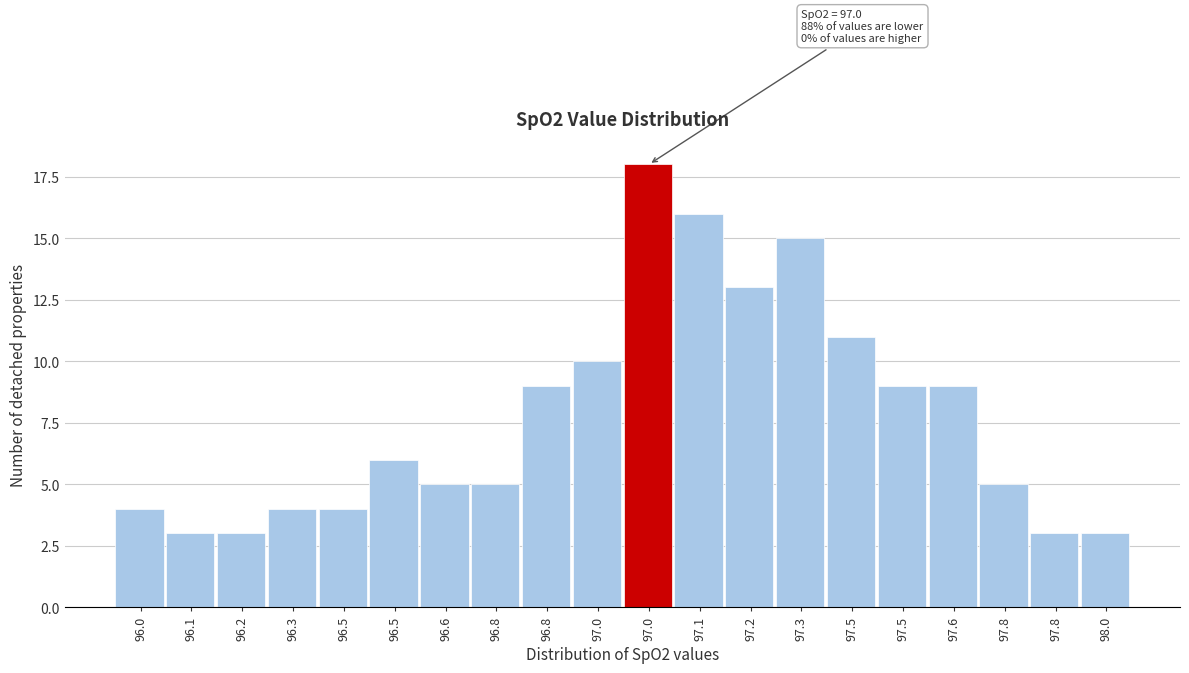

How many series are shown in this chart?

1